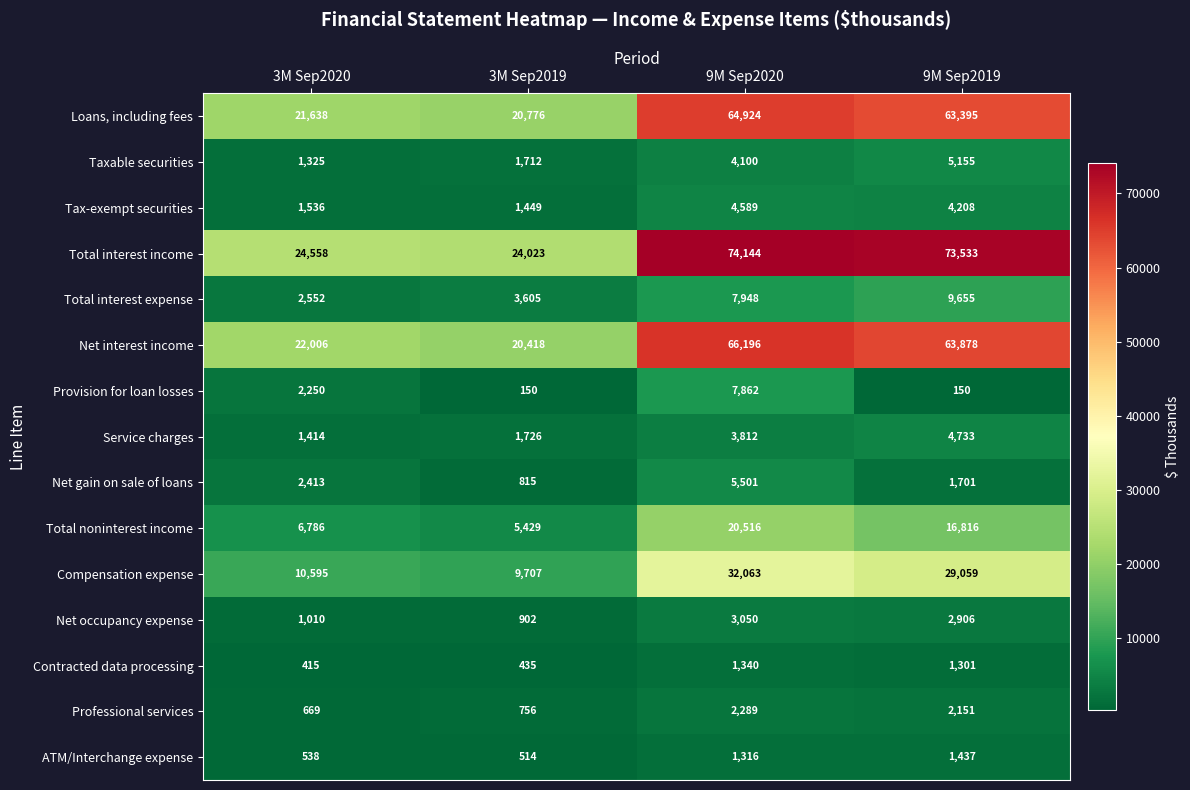

Which series has the largest total across all categories?

Total interest income